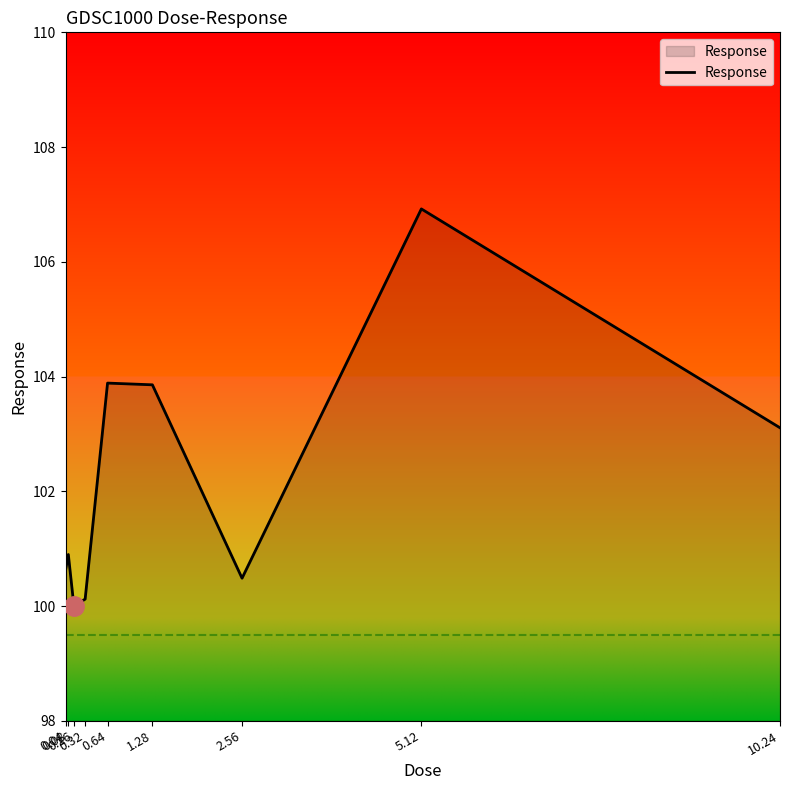

The chart shows a value of 67.9 at 0.04. True or false?

False